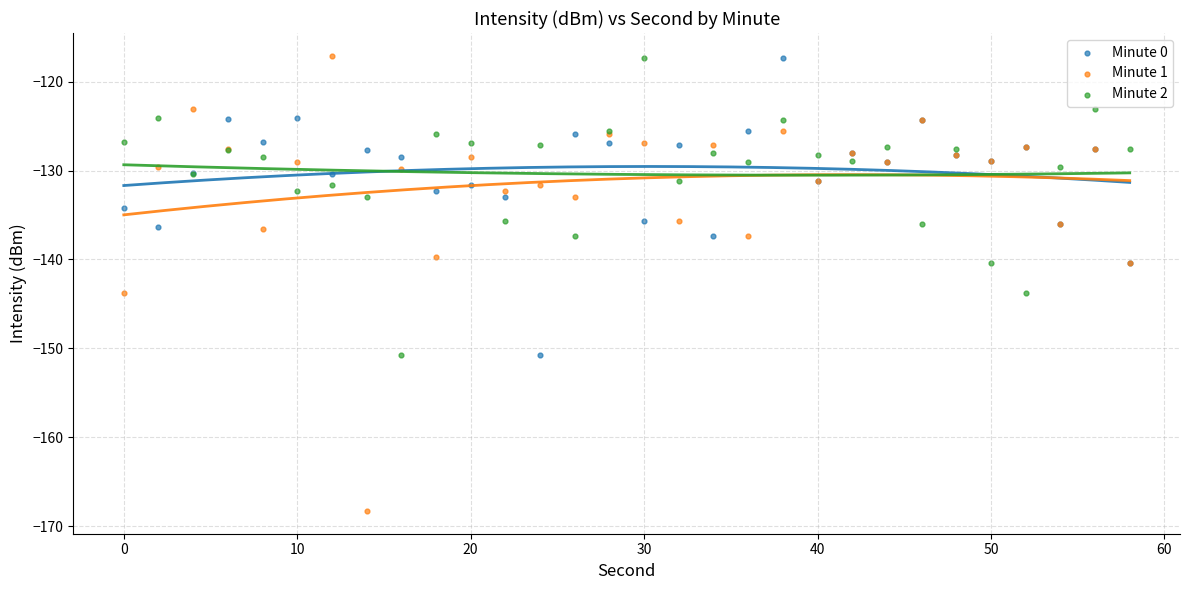

What are all the series names shown in the legend?

Minute 0, Minute 1, Minute 2